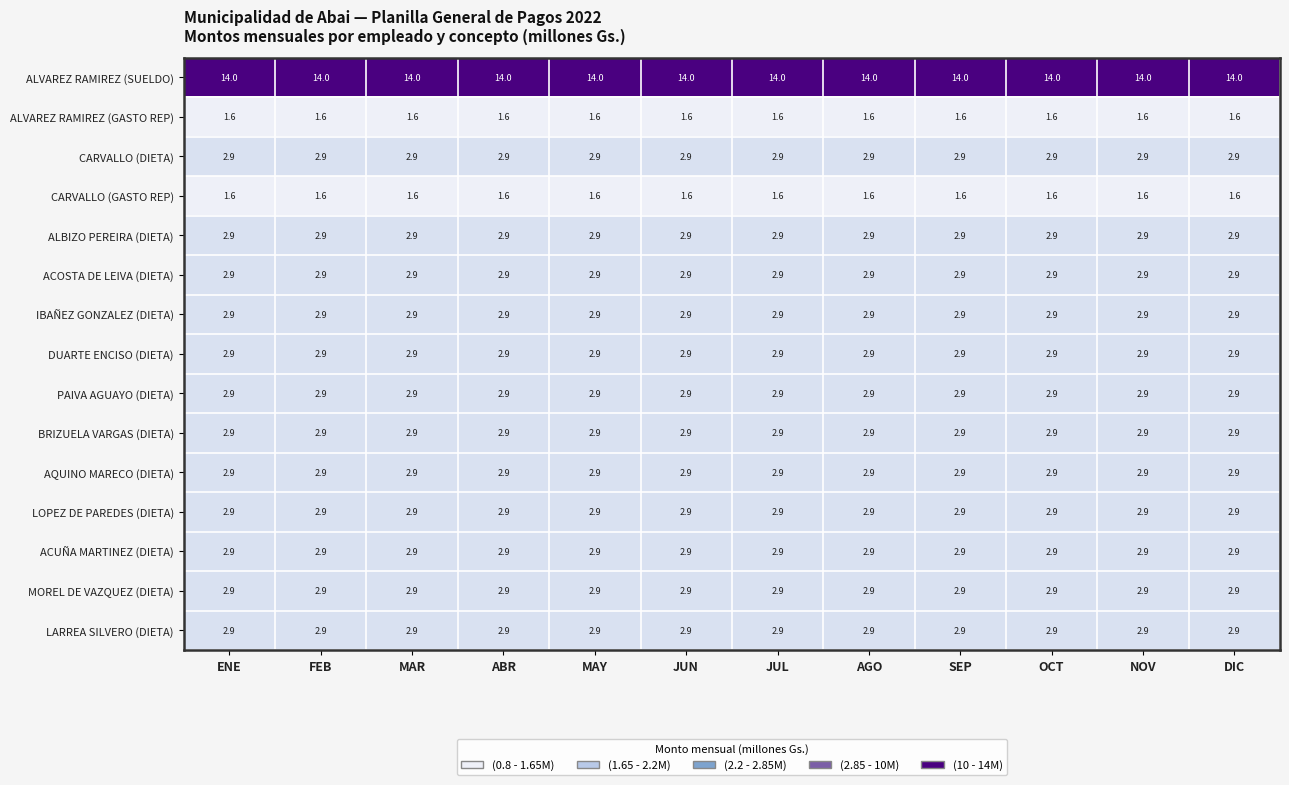

At how many categories does at least one series exceed 5?

12